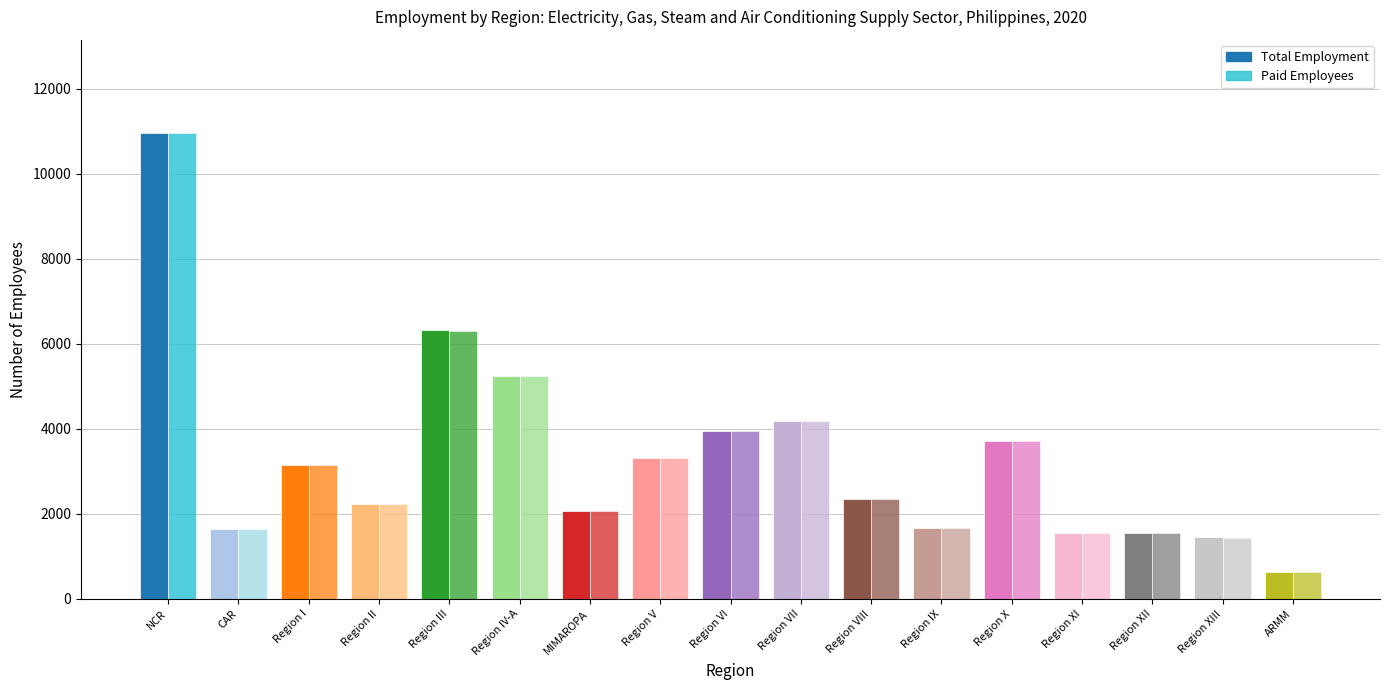

Between NCR and Region VIII, which series saw the biggest shift?

Total Employment